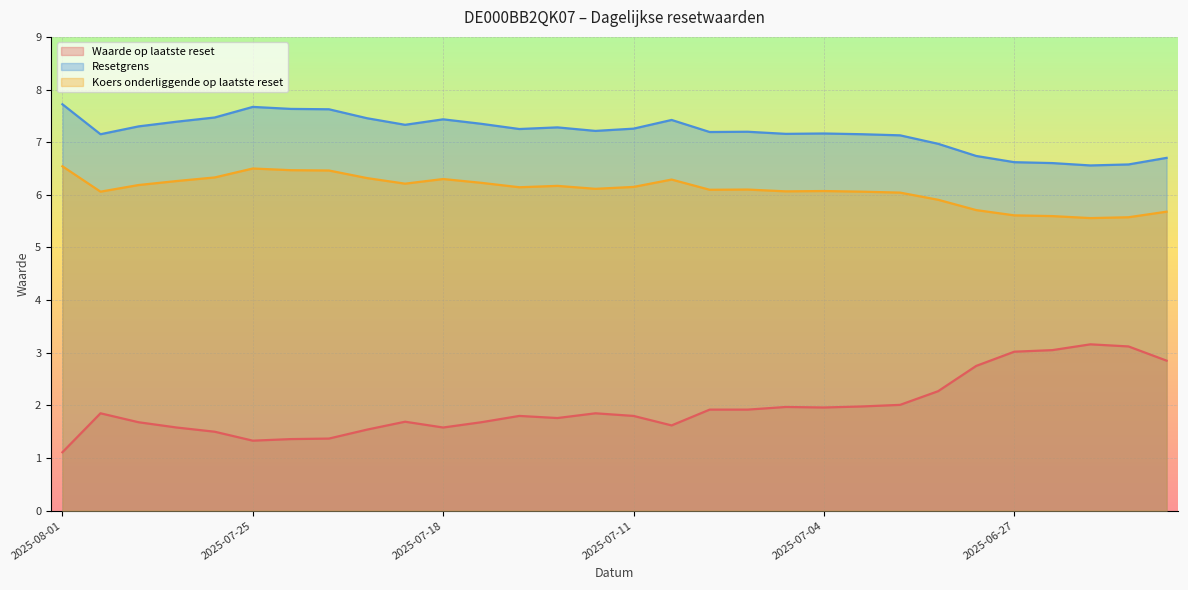

Where does the Resetgrens series first go above 7?

2025-08-01